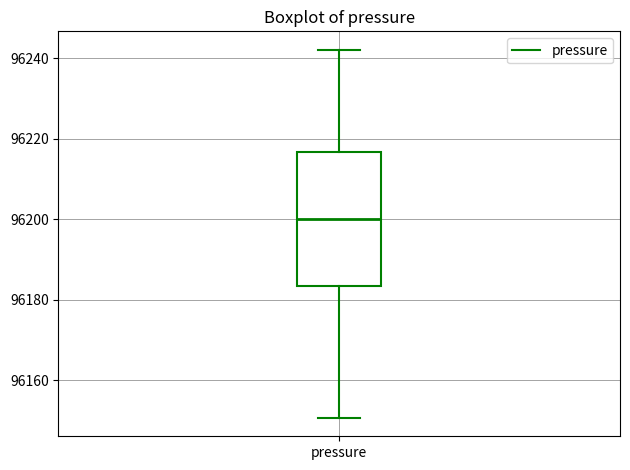

Transcribe this box plot: give where the median line is, the range the box spans, and where the two whiskers end, as read against the y-axis. The values are not printed on the chart, so give them approximately, as read against the axis.

median 96200, box 96184 to 96216, whiskers 96150 to 96242